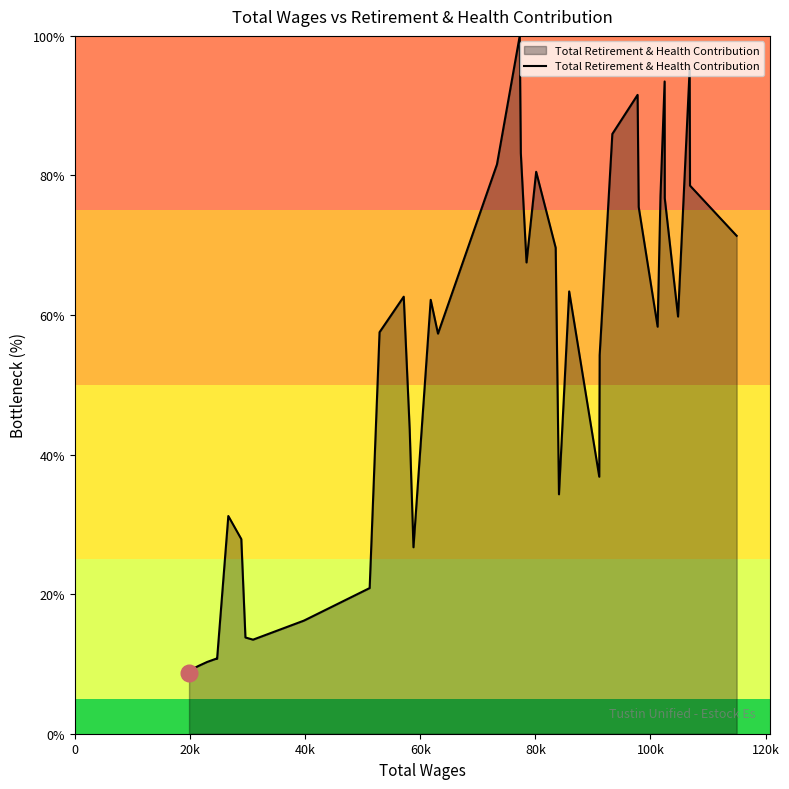

What is the minimum value shown in the chart?

8.7